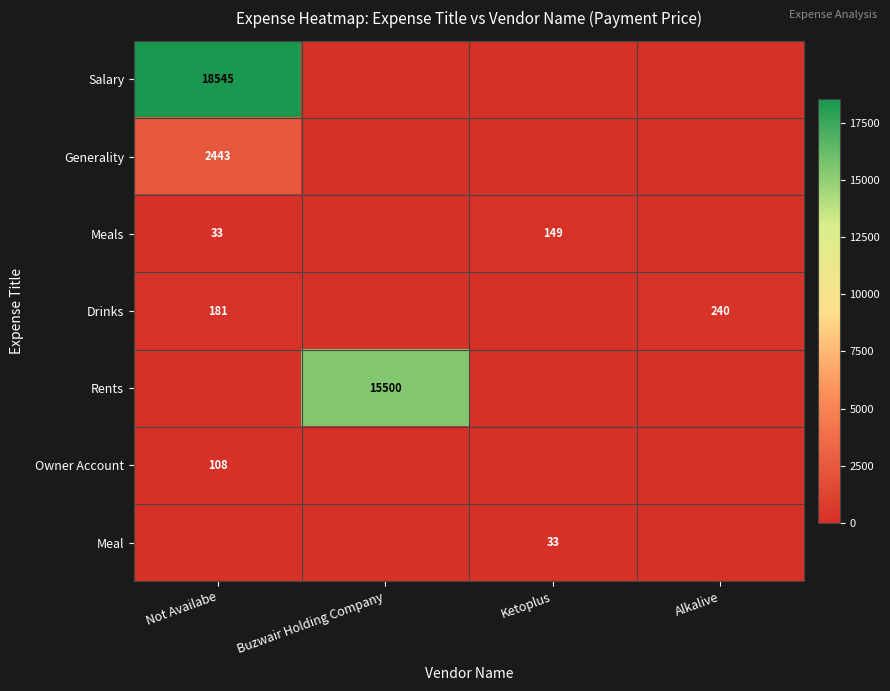

What is the total value across all series at Ketoplus?

182